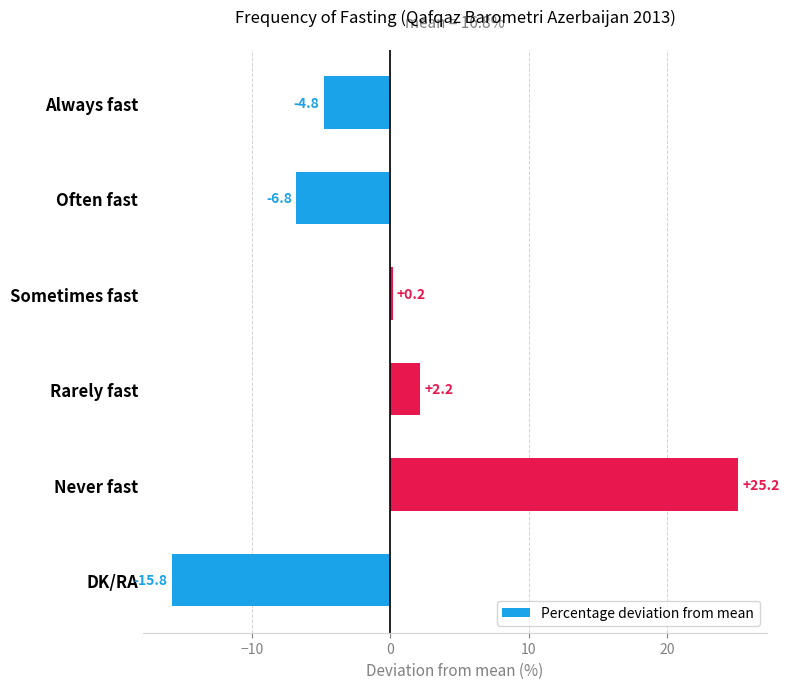

How many values are below 0?

3